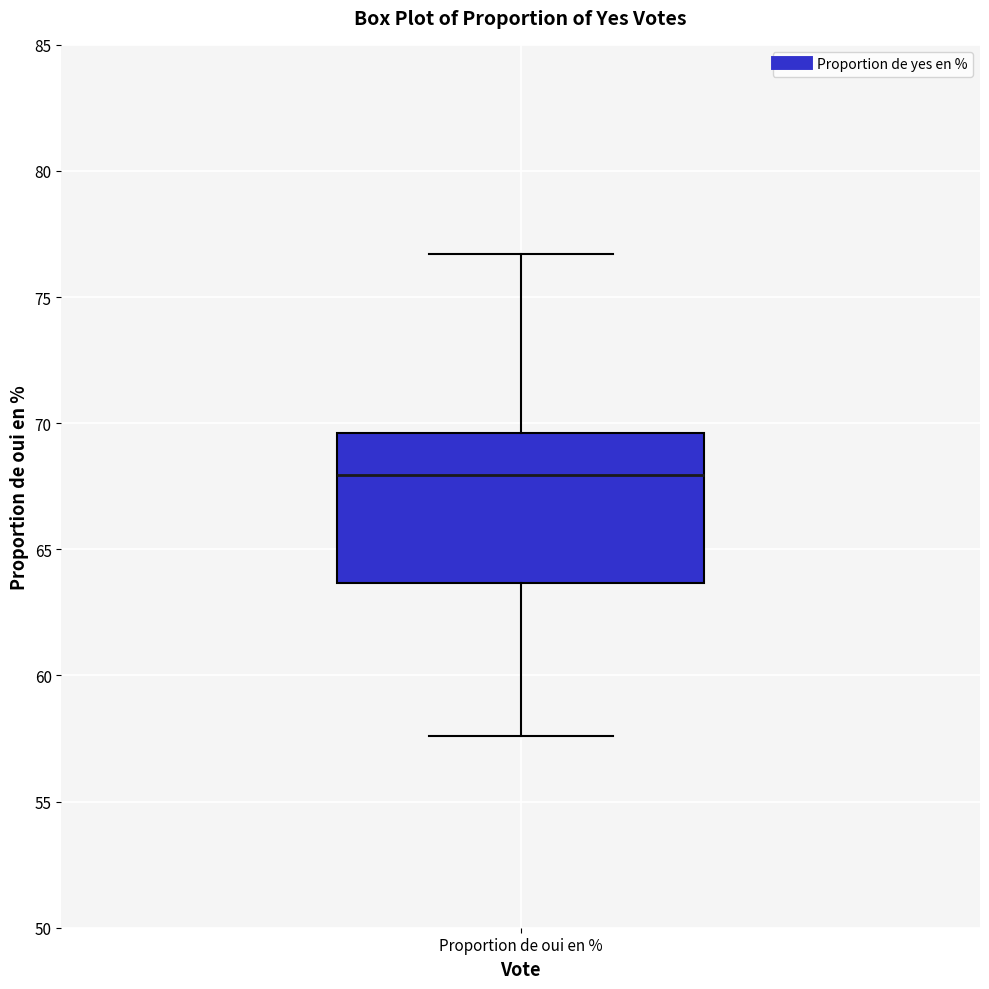

Read this box plot against the y-axis: the position of the median line, the range covered by the box, and the ends of both whiskers. The values are not printed on the chart, so give them approximately, as read against the axis.

median 68.0, box 63.5 to 69.5, whiskers 57.5 to 76.5